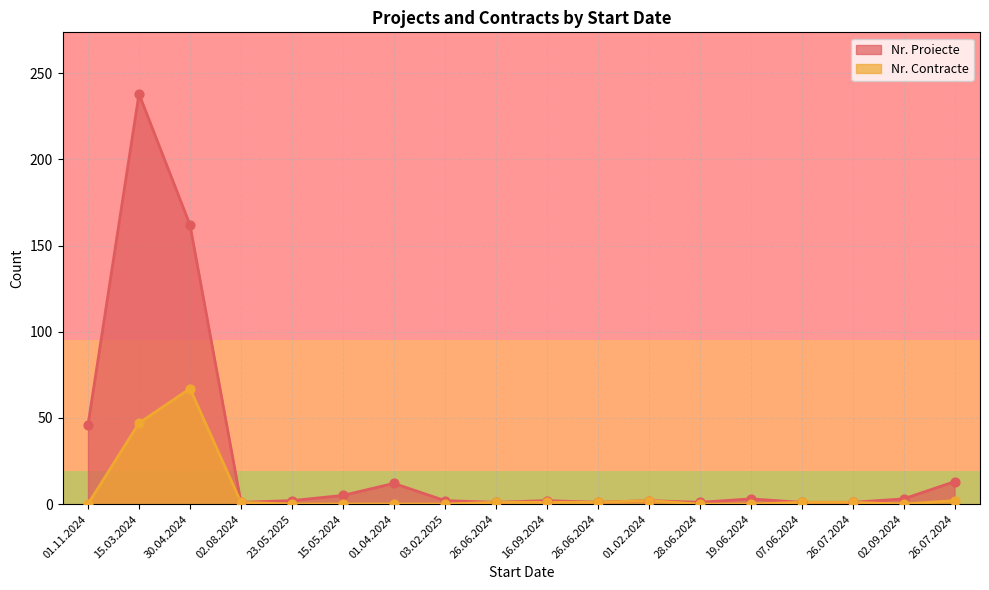

What is the total value across all series at 19.06.2024?

3